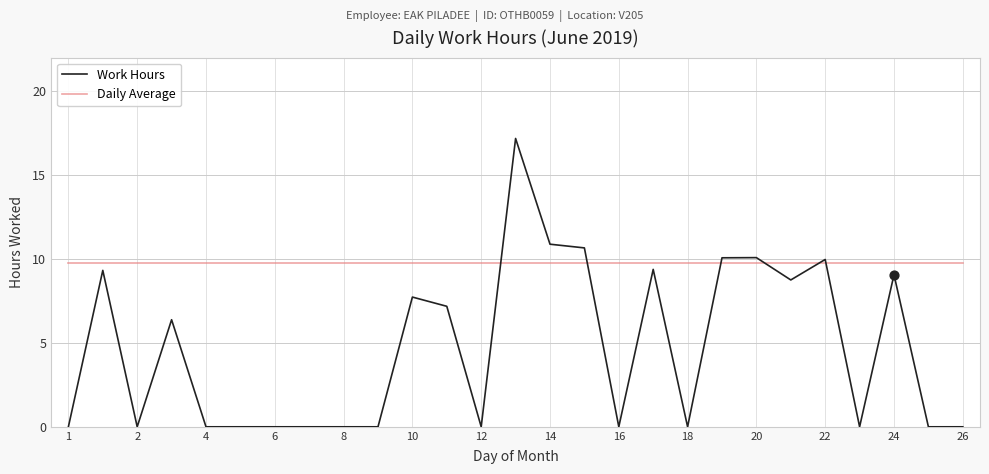

Which series has the largest range (max minus min)?

Work Hours